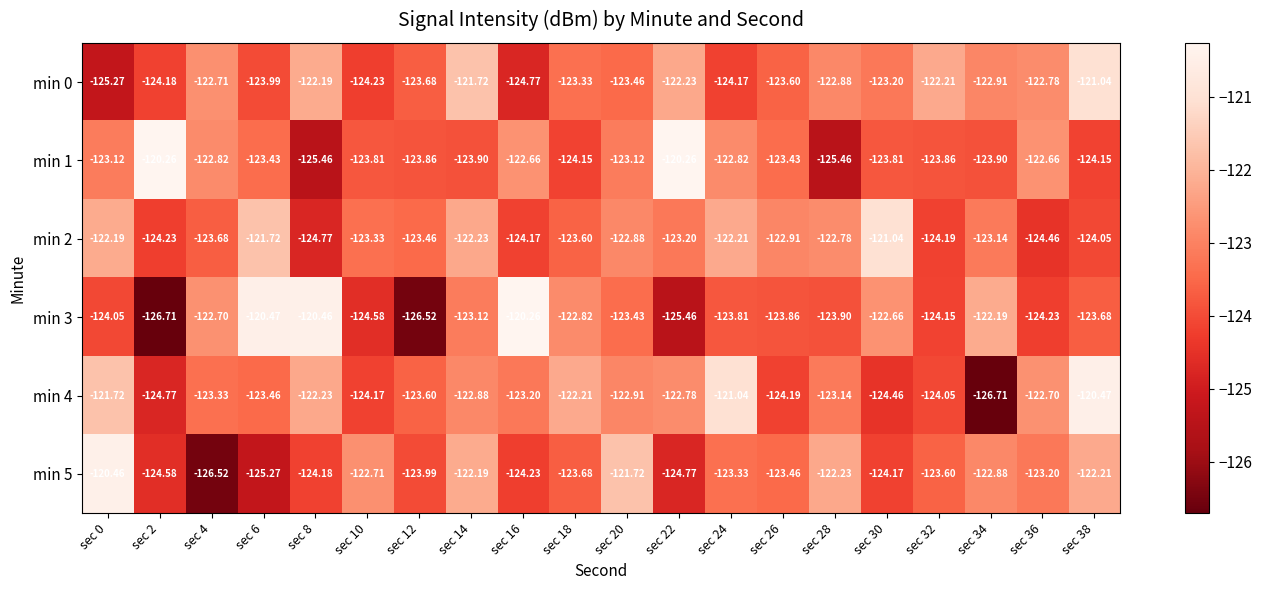

Is the value of min 1 at sec 34 greater than the value of min 2 at sec 28?

No